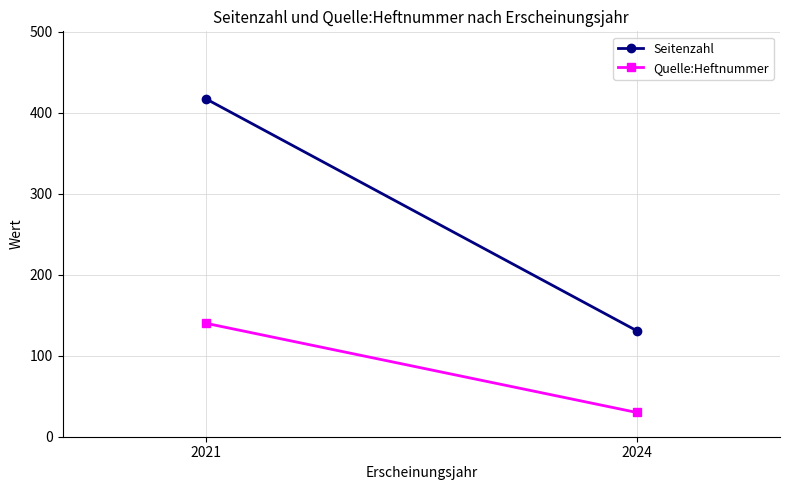

Is the value of Quelle:Heftnummer at 2024 greater than the value of Seitenzahl at 2021?

No